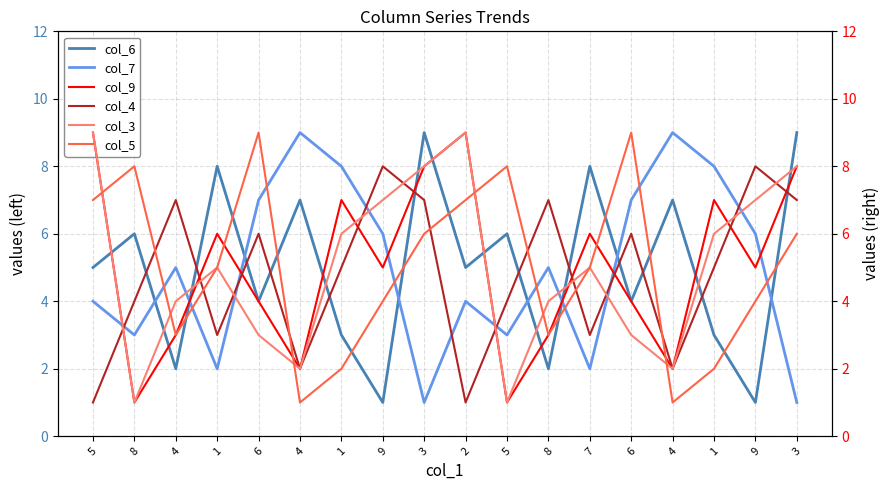

How many interior local valleys does the col_5 series have?

4